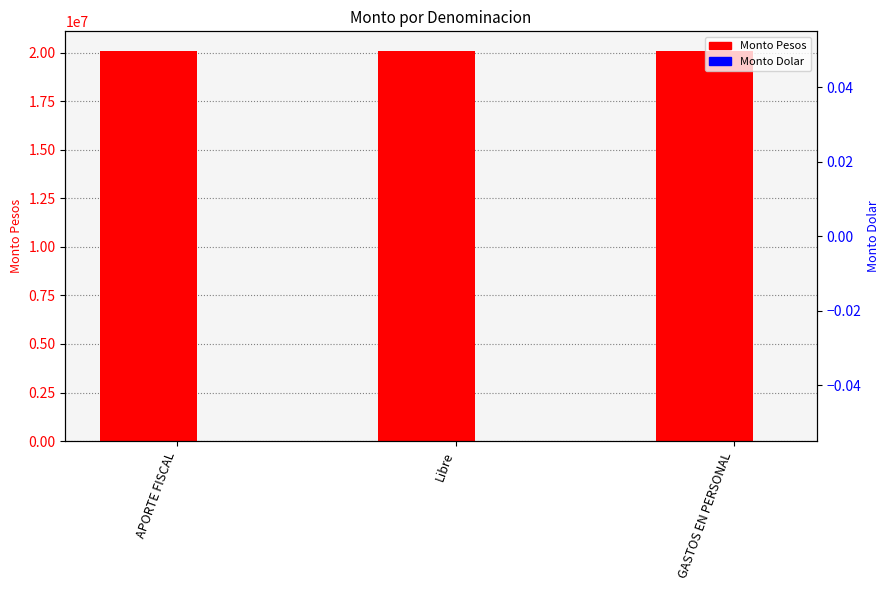

Is it true that Monto Dolar equals 0 at APORTE FISCAL?

True